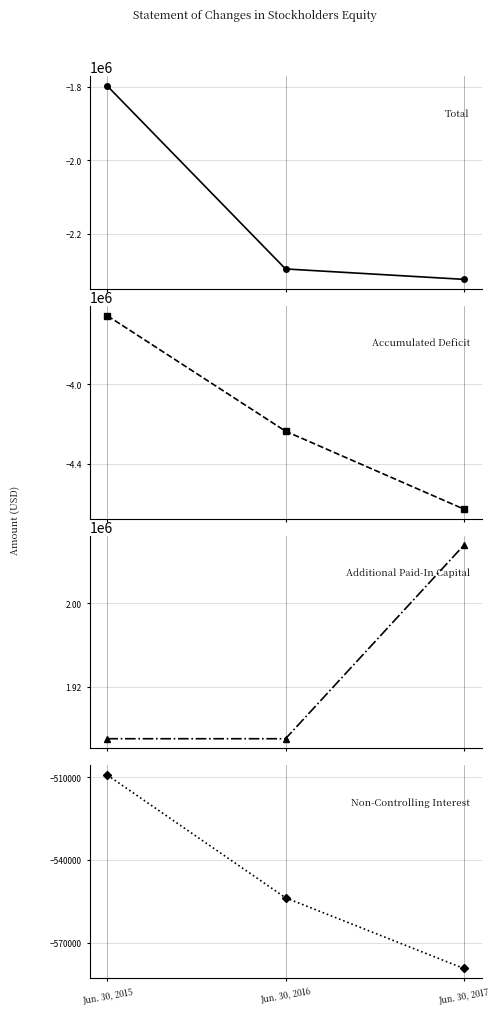

What is the difference between the highest and lowest values at Jun. 30, 2017?

6683425